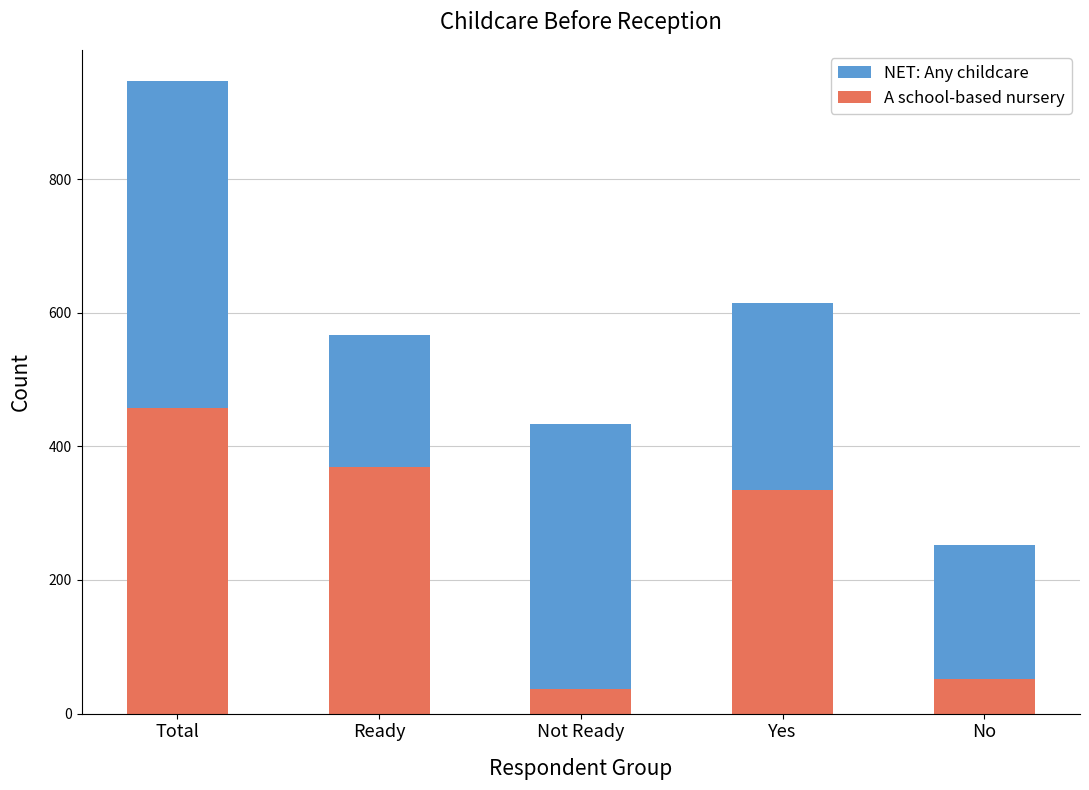

The NET: Any childcare series shows 844 at Ready. True or false?

False